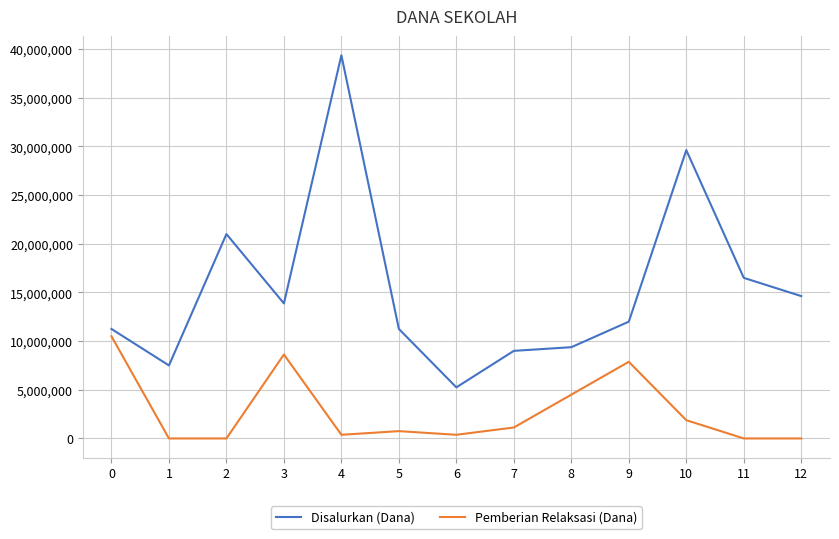

How many lines are shown in the chart?

2